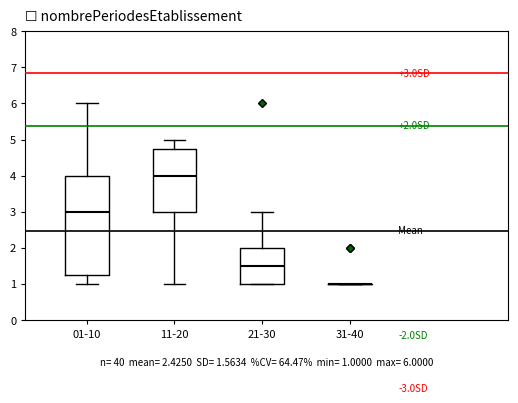

Comparing the boxes themselves (not the whiskers), which one is the tallest?

01-10